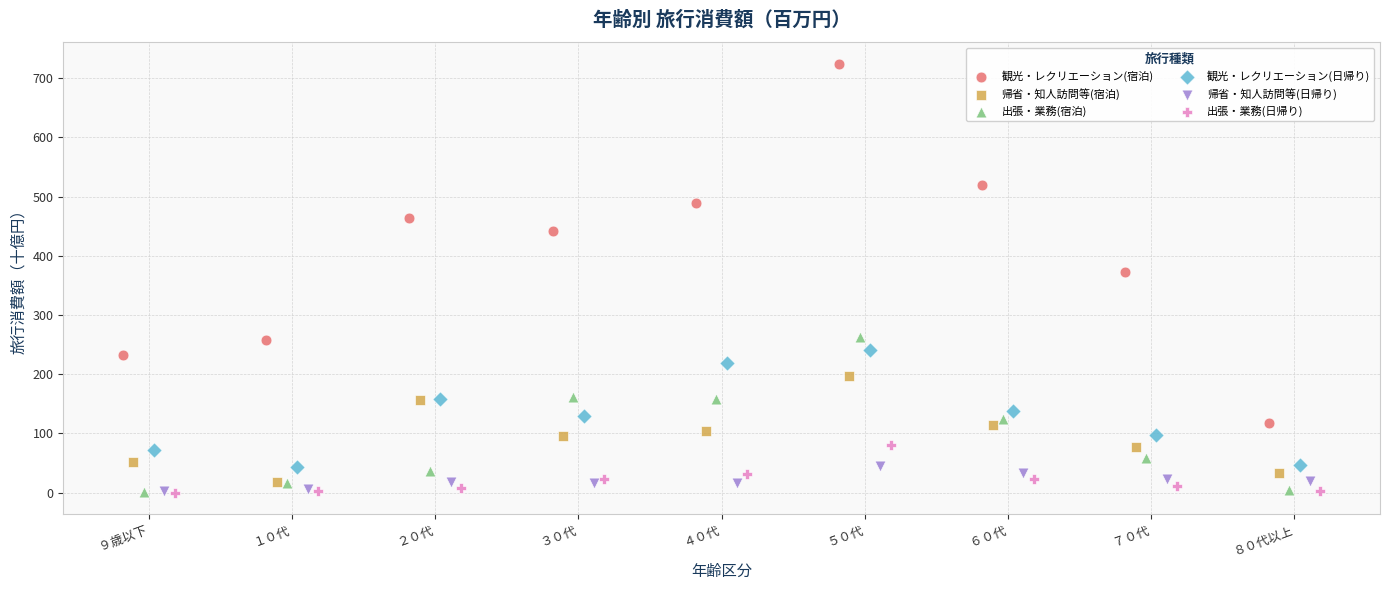

Which series reaches the maximum Y coordinate?

観光・レクリエーション(宿泊)